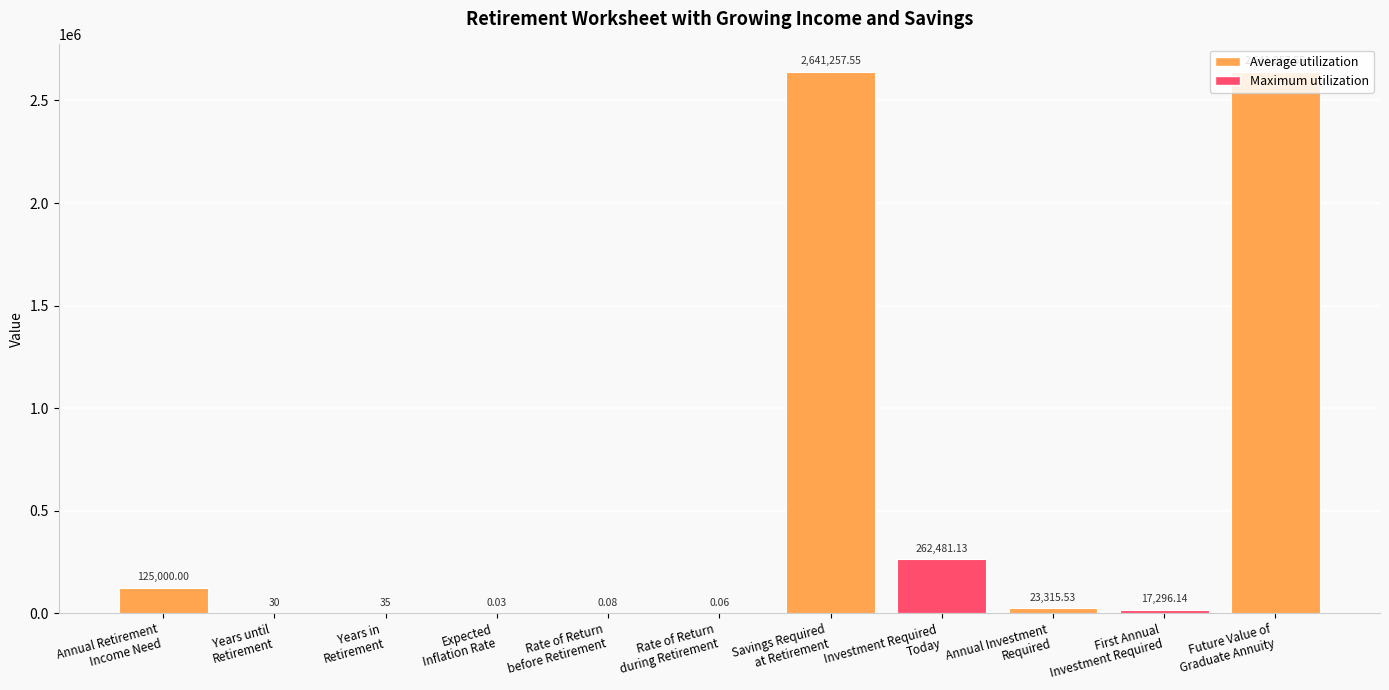

True or false: the data shows 2641257.5 at Savings Required
at Retirement.

True